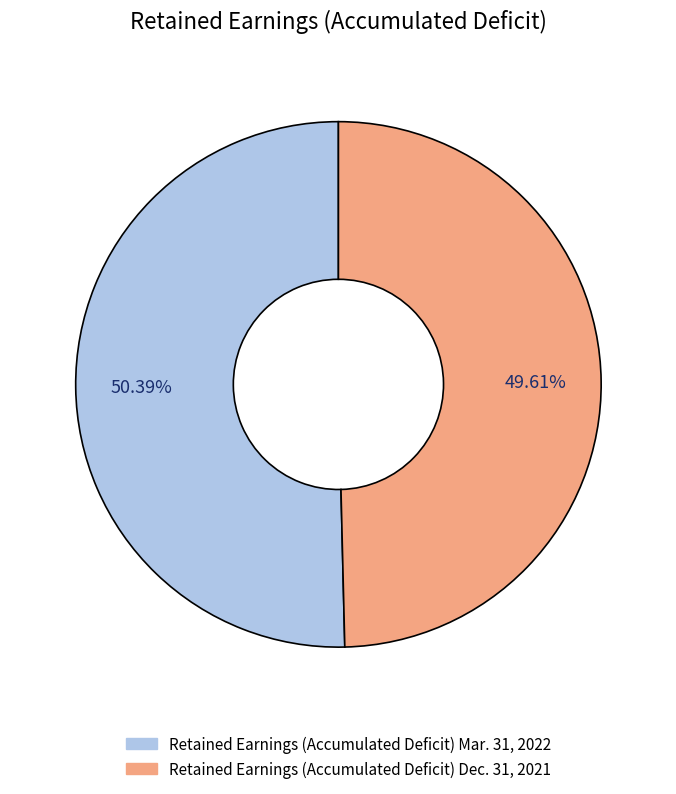

What is the largest slice in the pie chart?

Retained Earnings (Accumulated Deficit) Mar. 31, 2022